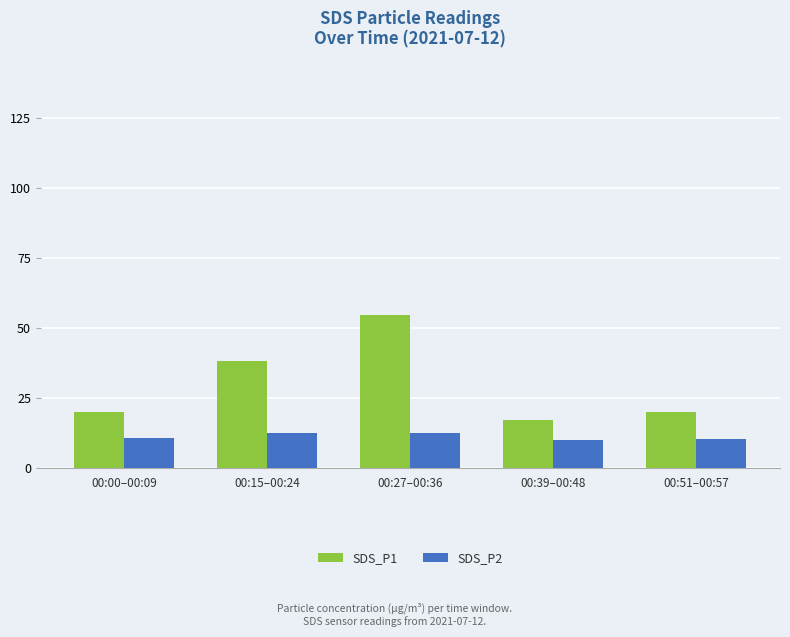

List the series in order of their overall mean, highest first.

SDS_P1, SDS_P2